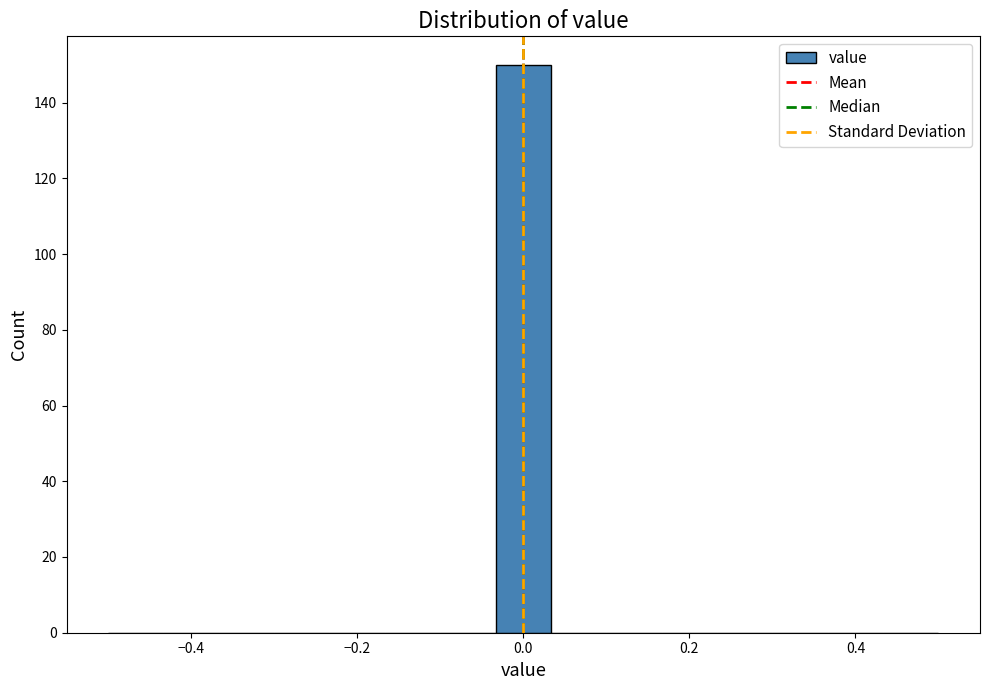

Read against the x-axis, roughly where is the centre of the tallest bar?

0.00